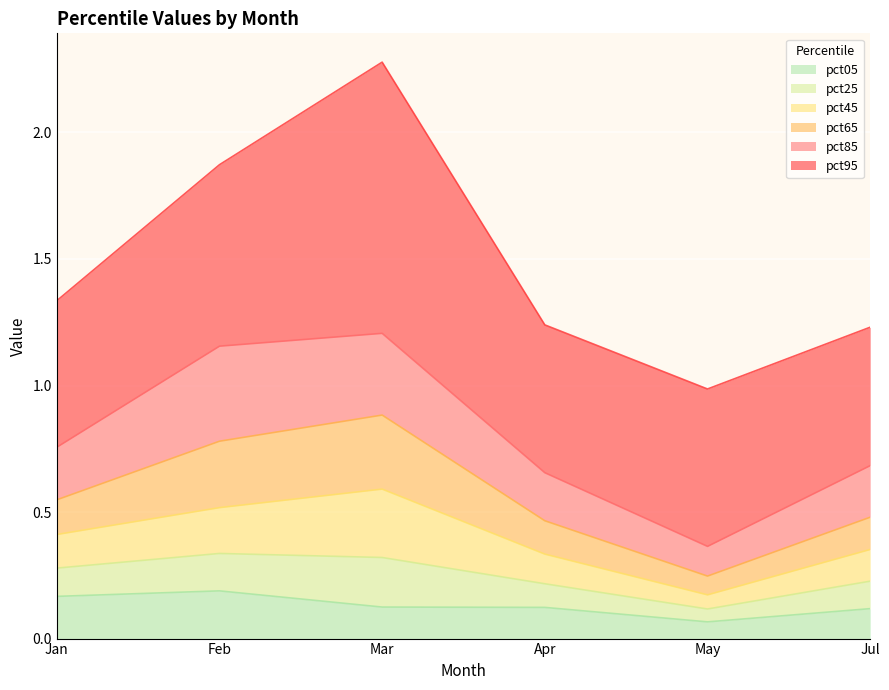

Is the value of pct65 at Jan greater than the value of pct25 at Feb?

Yes